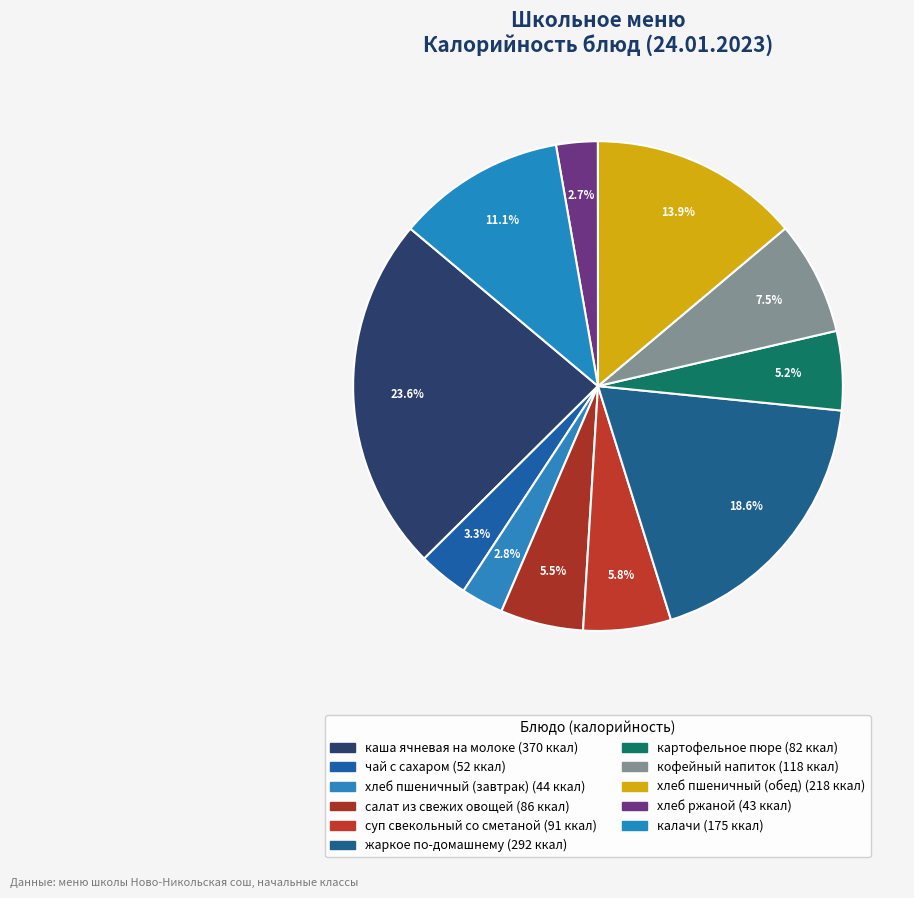

Does any single category account for the majority?

No